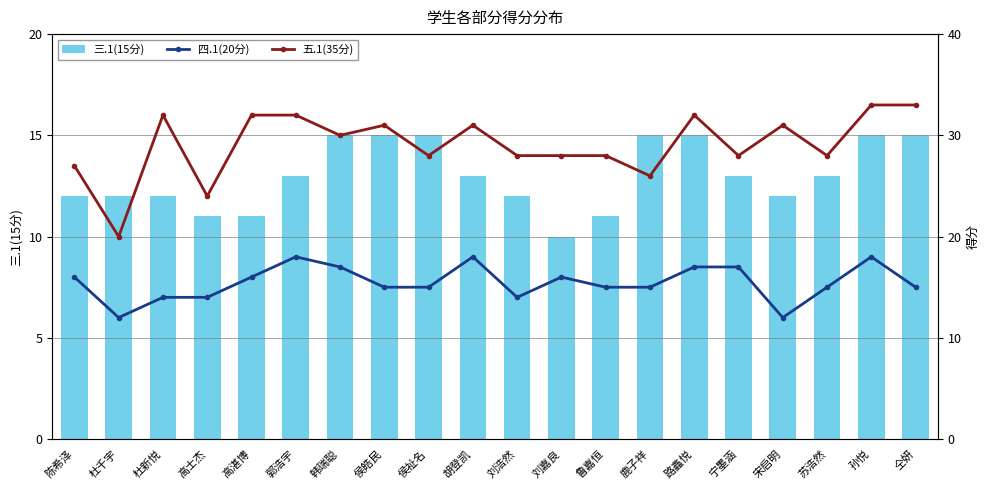

Reading left to right, extract all data points from this chart.

三.1(15分): 陈希泽=12	杜千宇=12	杜新悦=12	高士杰=11	高湛博=11	郭浩宇=13	韩瑞聪=15	侯皓民=15	侯祉名=15	胡登凯=13	刘浩然=12	刘嘉良=10	鲁嘉恒=11	鹿子祥=15	路鑫悦=15	宁墨涵=13	宋启明=12	苏浩然=13	孙悦=15	仝妍=15
四.1(20分): 陈希泽=16	杜千宇=12	杜新悦=14	高士杰=14	高湛博=16	郭浩宇=18	韩瑞聪=17	侯皓民=15	侯祉名=15	胡登凯=18	刘浩然=14	刘嘉良=16	鲁嘉恒=15	鹿子祥=15	路鑫悦=17	宁墨涵=17	宋启明=12	苏浩然=15	孙悦=18	仝妍=15
五.1(35分): 陈希泽=27	杜千宇=20	杜新悦=32	高士杰=24	高湛博=32	郭浩宇=32	韩瑞聪=30	侯皓民=31	侯祉名=28	胡登凯=31	刘浩然=28	刘嘉良=28	鲁嘉恒=28	鹿子祥=26	路鑫悦=32	宁墨涵=28	宋启明=31	苏浩然=28	孙悦=33	仝妍=33